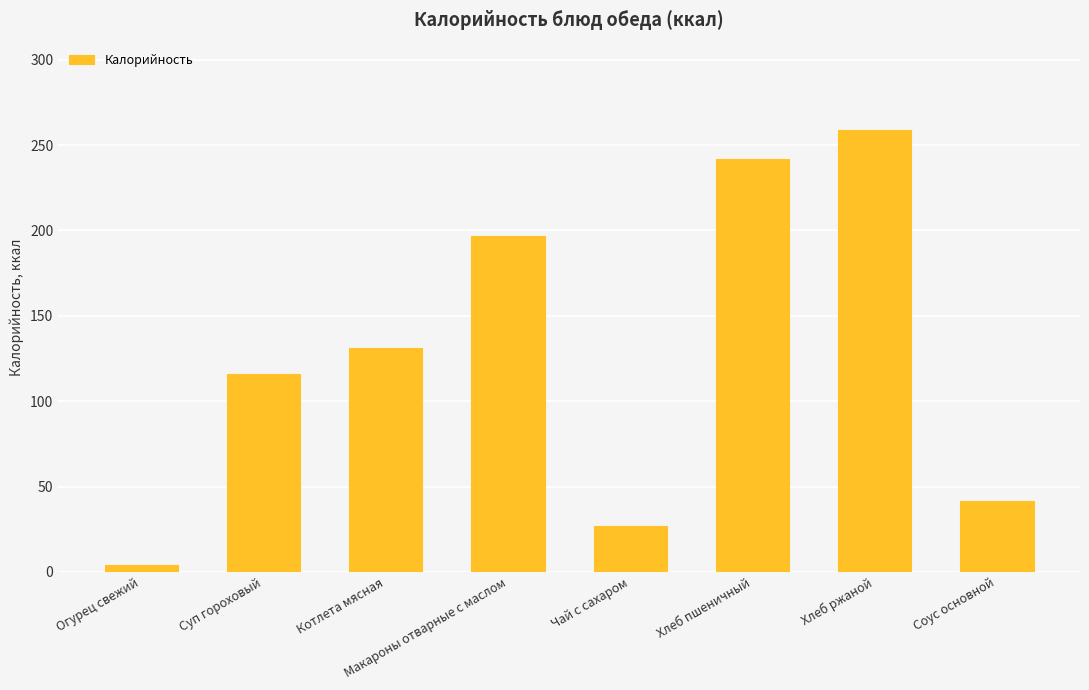

What is the maximum value shown in the chart?

259.0